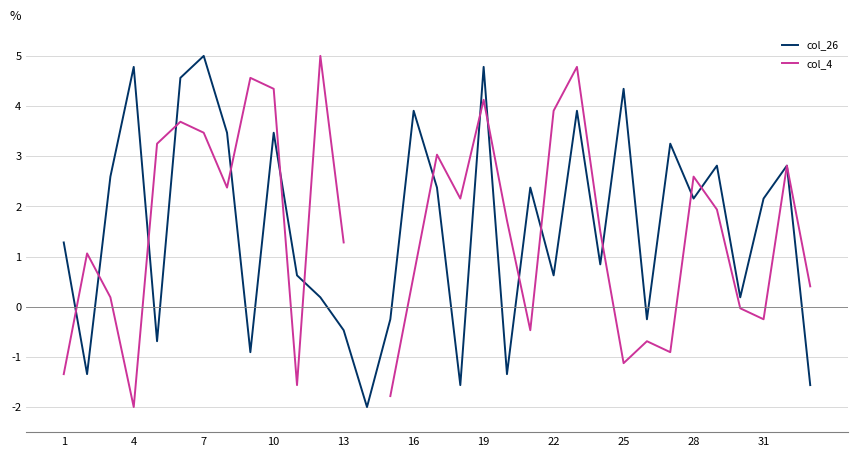

What is the minimum value for col_4?

-2.0